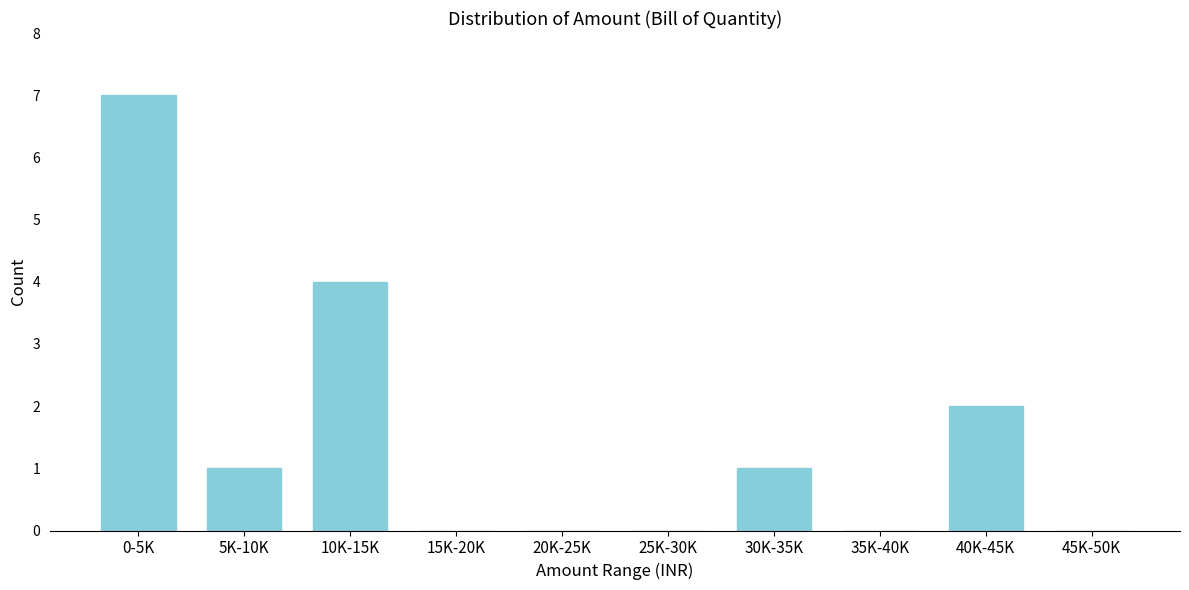

Reading right to left, what are all the values shown in this chart?

45K-50K=0	40K-45K=2	35K-40K=0	30K-35K=1	25K-30K=0	20K-25K=0	15K-20K=0	10K-15K=4	5K-10K=1	0-5K=7